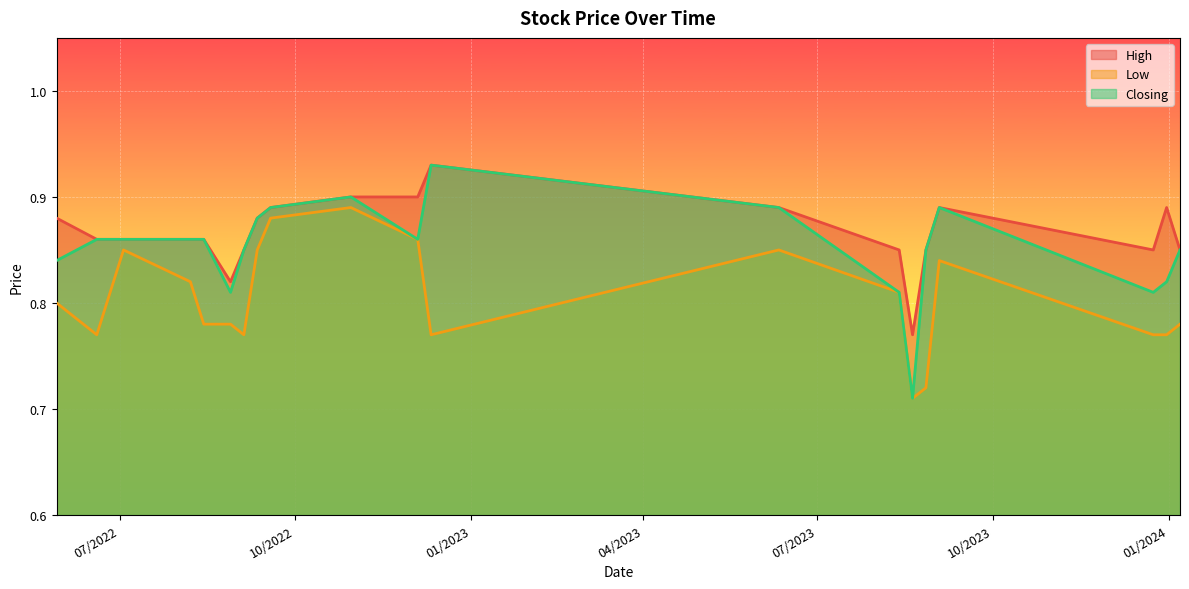

Is it true that Closing equals 0.7 at 20/08/2023?

True